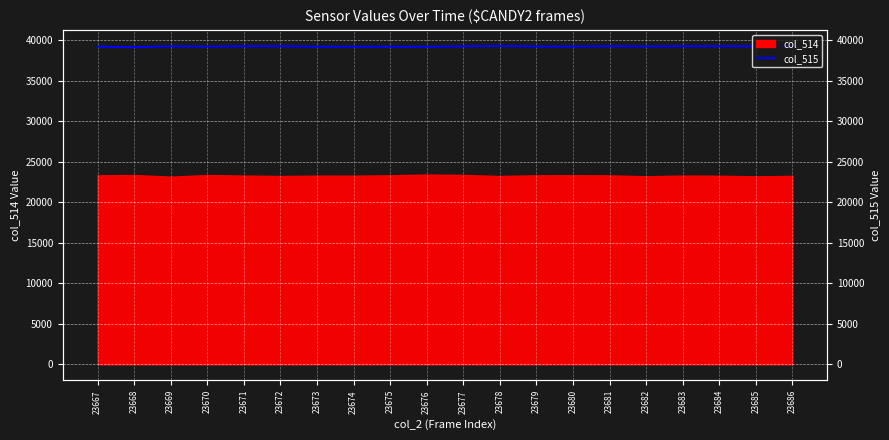

Rank the categories by value from highest to lowest.

23678, 23686, 23672, 23681, 23671, 23683, 23684, 23685, 23677, 23669, 23682, 23679, 23680, 23670, 23667, 23673, 23674, 23675, 23676, 23668